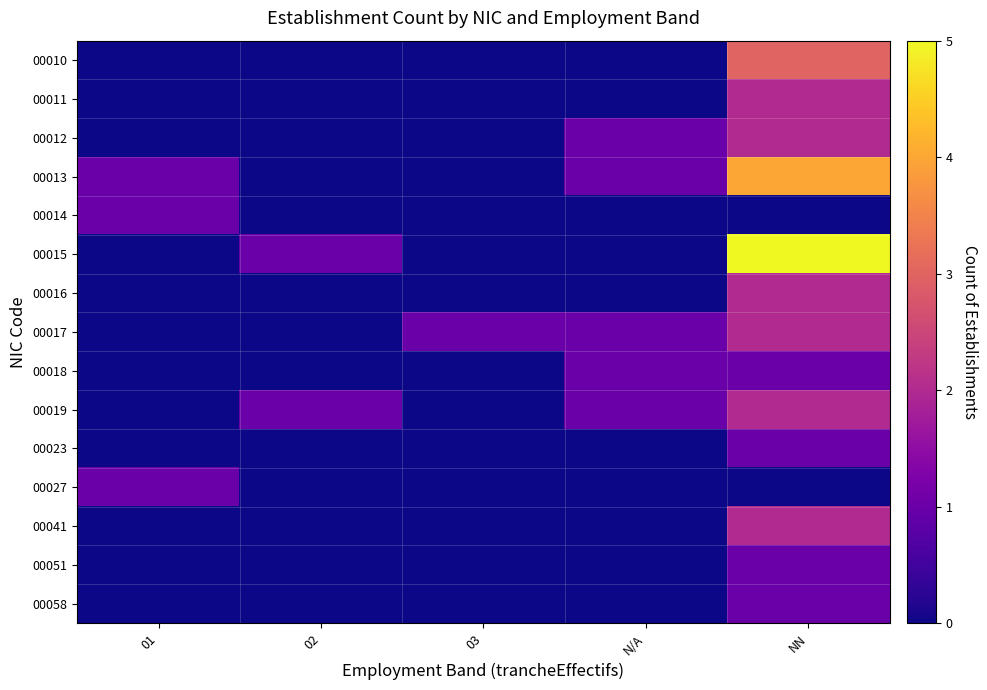

Between 01 and NN, which is larger?

NN